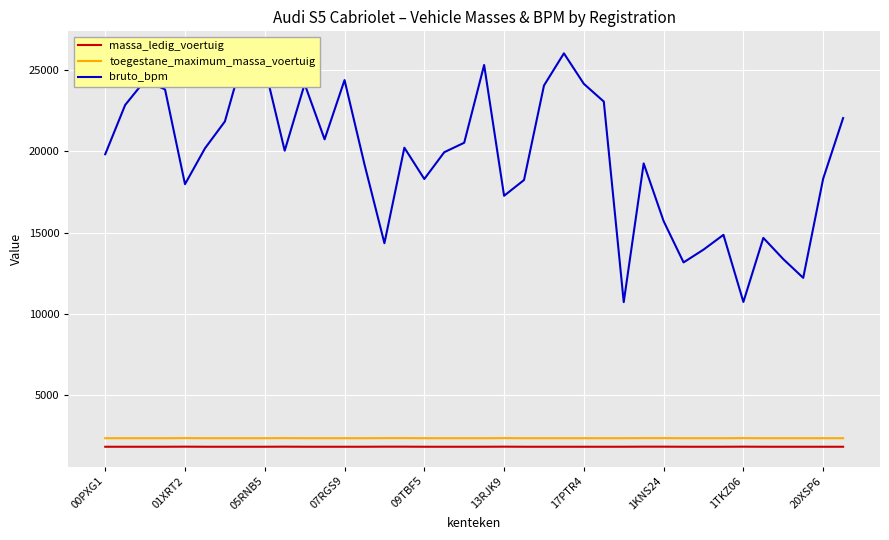

Is it true that toegestane_maximum_massa_voertuig equals 4102 at 19?

False